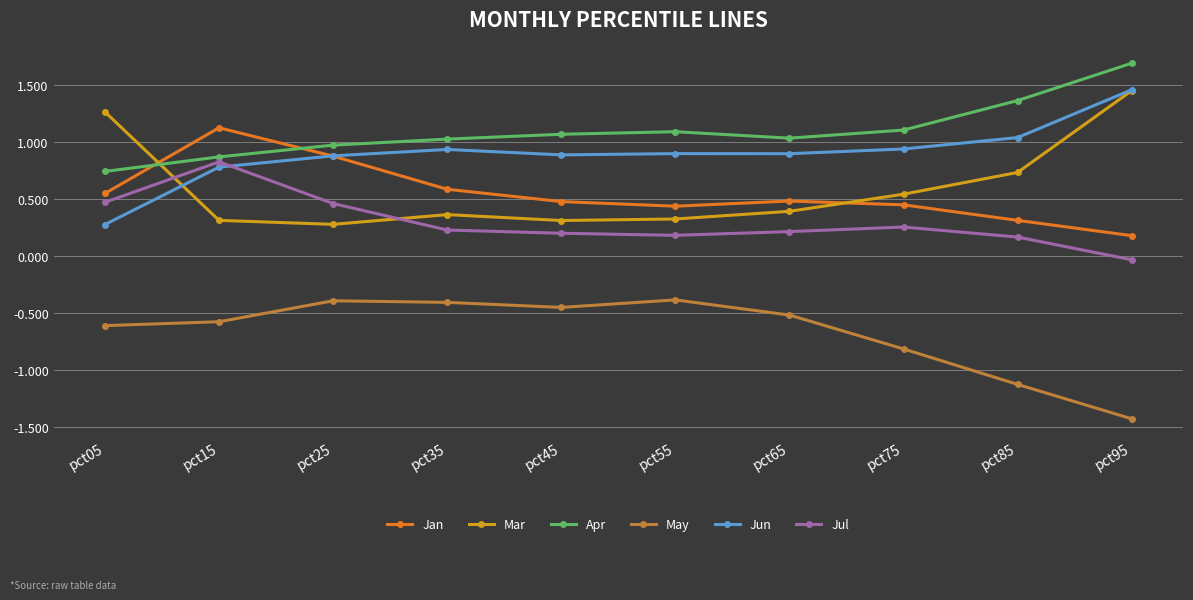

What is the difference between the maximum and minimum values in the Mar series?

1.2